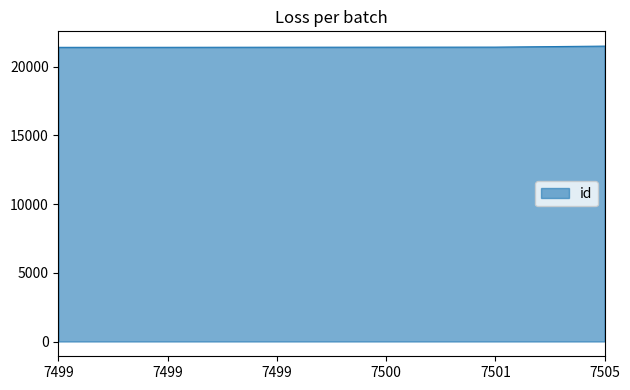

The chart shows a value of 11179 at 7505. True or false?

False